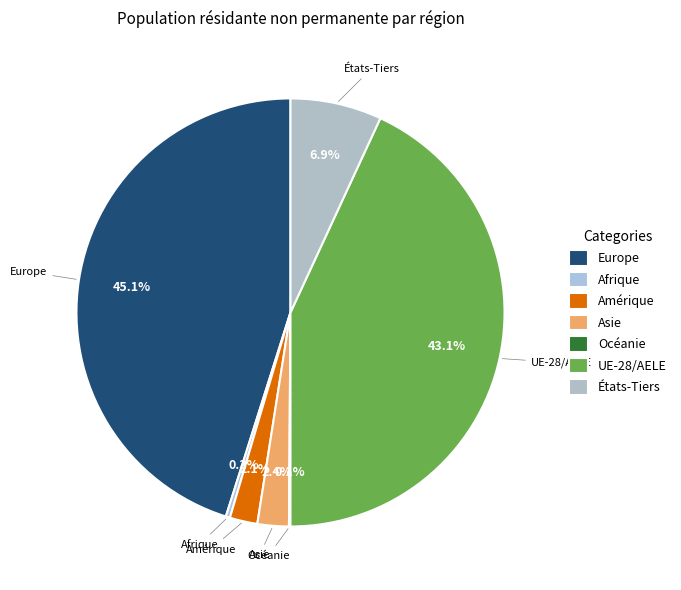

What percentage do Asie and Amérique together represent?

4.5%